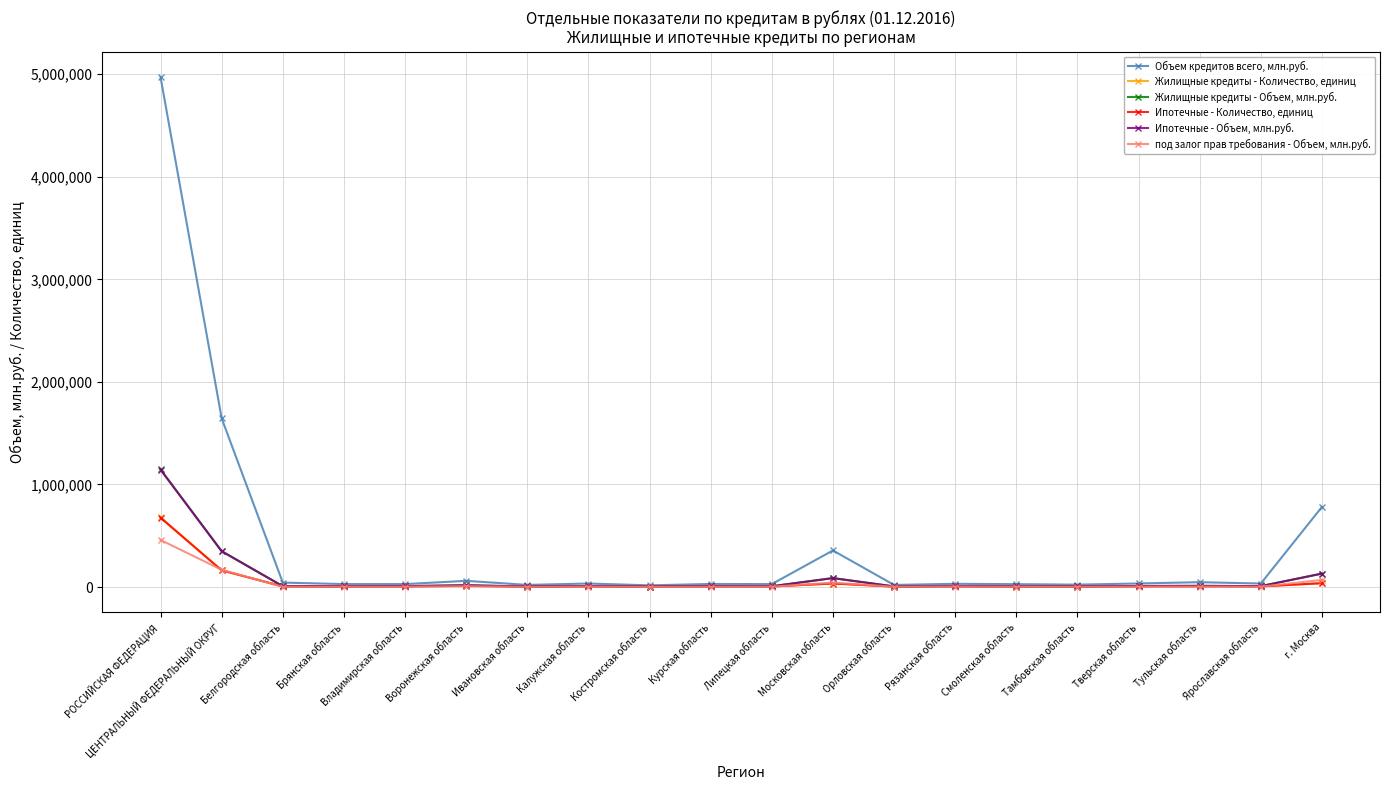

Rank the series by their maximum value, from lowest to highest.

под залог прав требования - Объем, млн.руб., Ипотечные - Количество, единиц, Жилищные кредиты - Количество, единиц, Ипотечные - Объем, млн.руб., Жилищные кредиты - Объем, млн.руб., Объем кредитов всего, млн.руб.